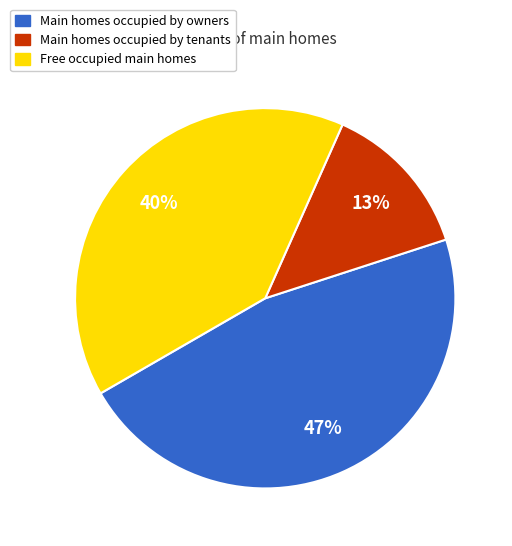

Between Free occupied main homes and Main homes occupied by tenants, which is larger?

Free occupied main homes